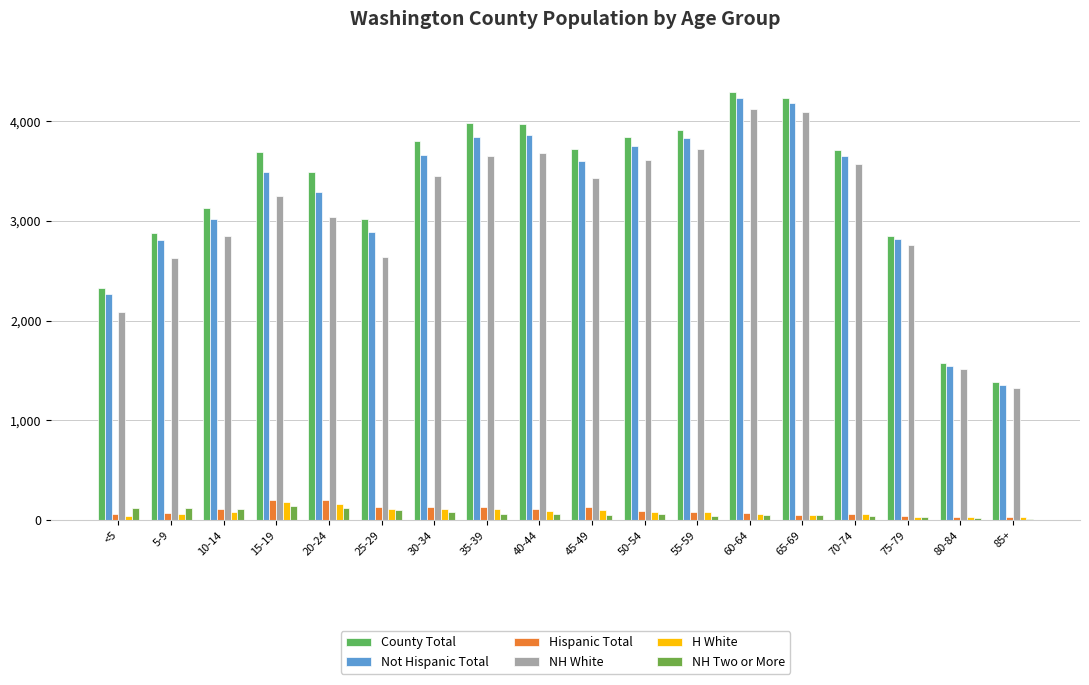

At how many categories does at least one series exceed 3422?

11